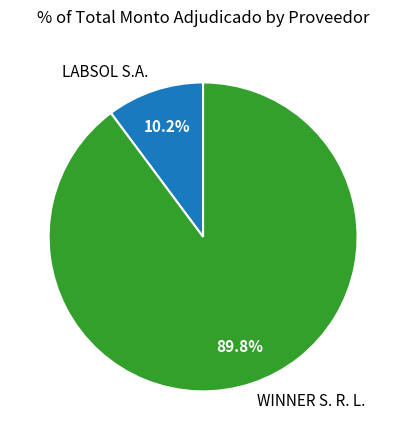

What percentage is the WINNER S. R. L. slice, to the nearest percent?

90%